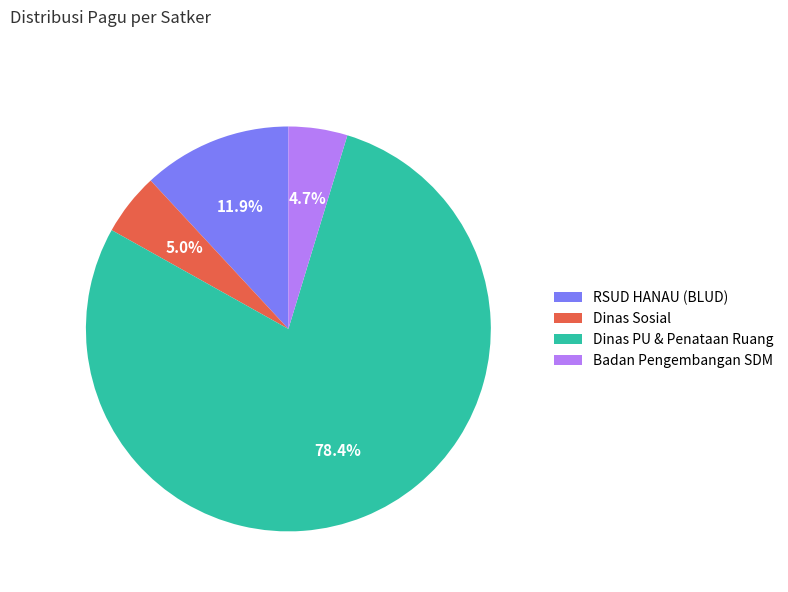

Between RSUD HANAU (BLUD) and Dinas Sosial, which is larger?

RSUD HANAU (BLUD)